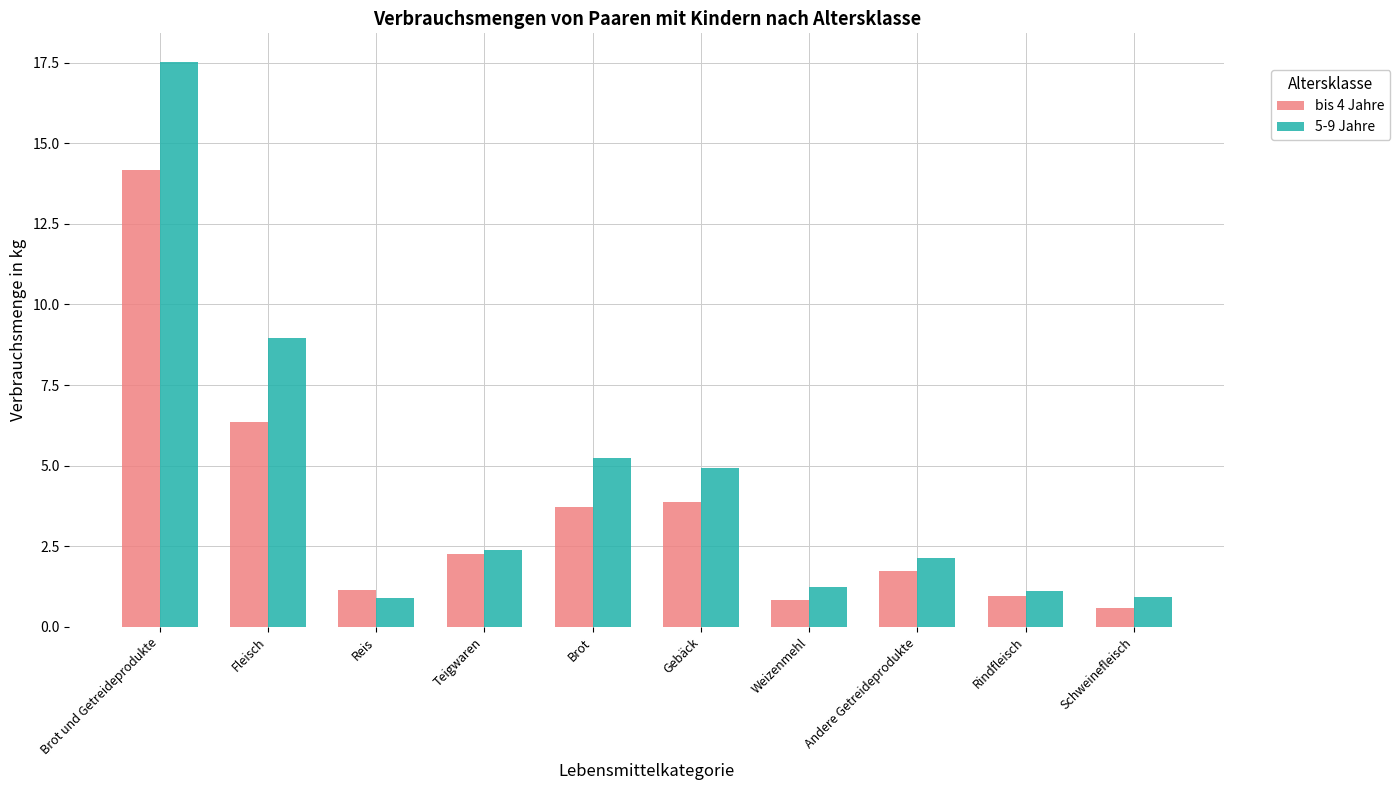

What is the difference between the highest and lowest values at Brot und Getreideprodukte?

3.4